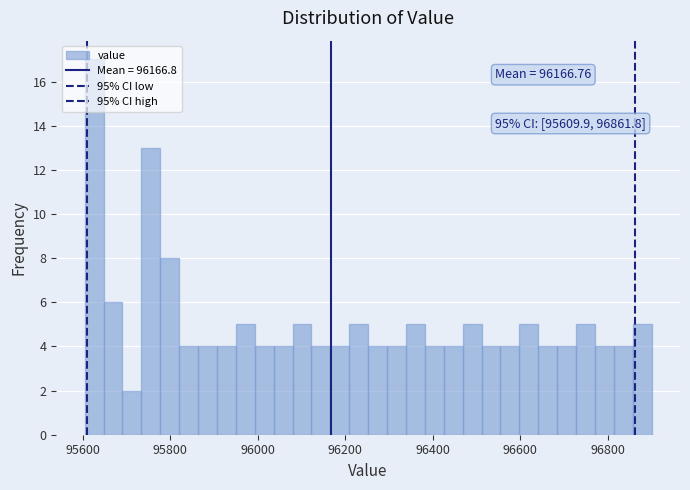

Read against the x-axis, roughly where is the centre of the tallest bar?

95620